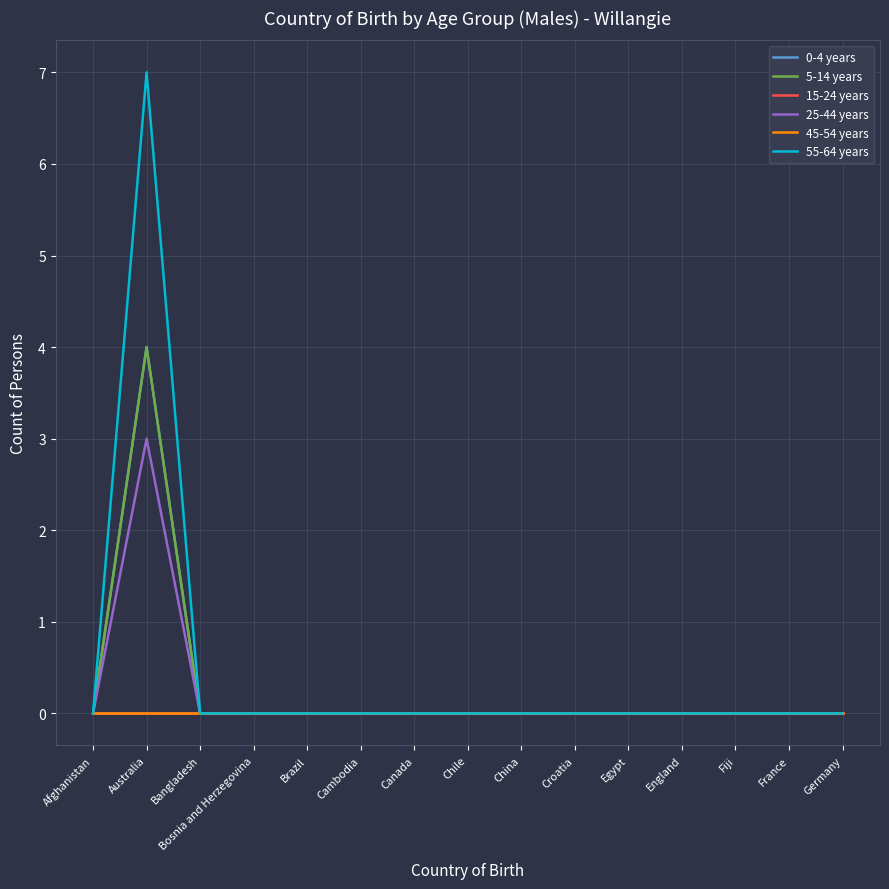

At Bosnia and Herzegovina, list the series in order from largest to smallest.

0-4 years, 5-14 years, 15-24 years, 25-44 years, 45-54 years, 55-64 years